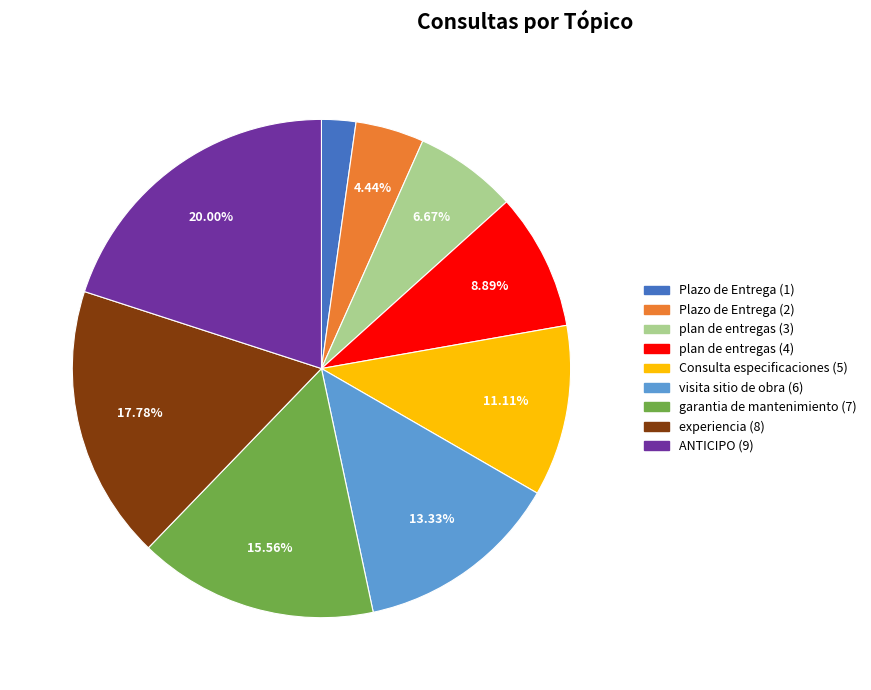

How many slices are in this pie chart?

9